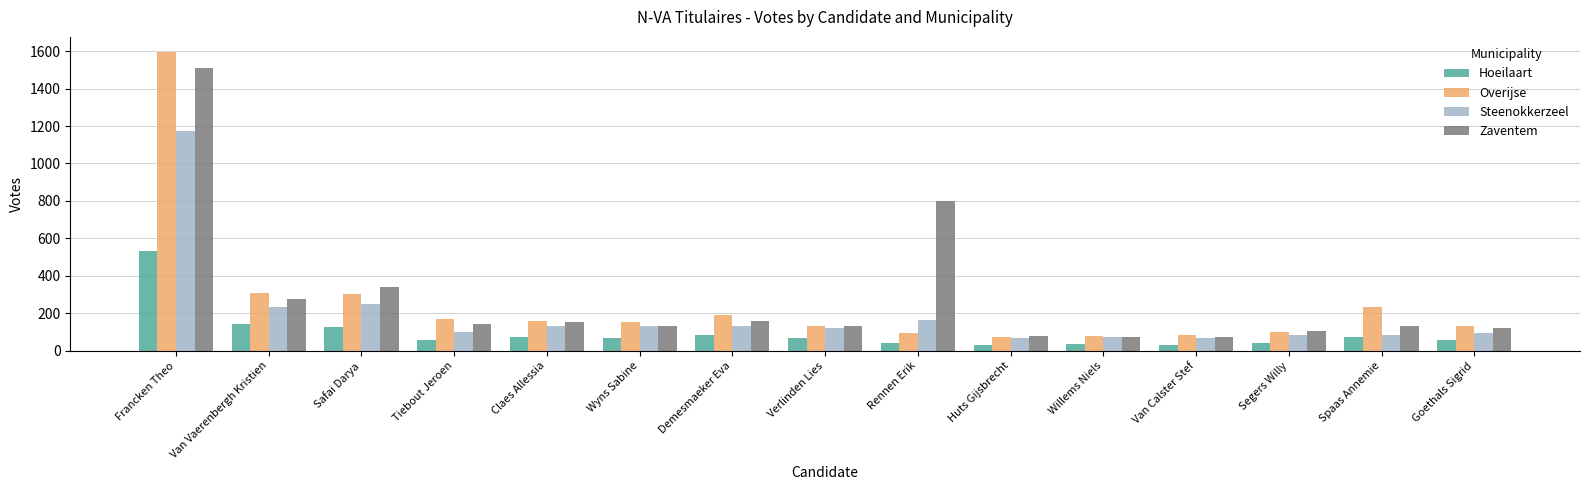

List the series in order of their peak value, lowest first.

Hoeilaart, Steenokkerzeel, Zaventem, Overijse